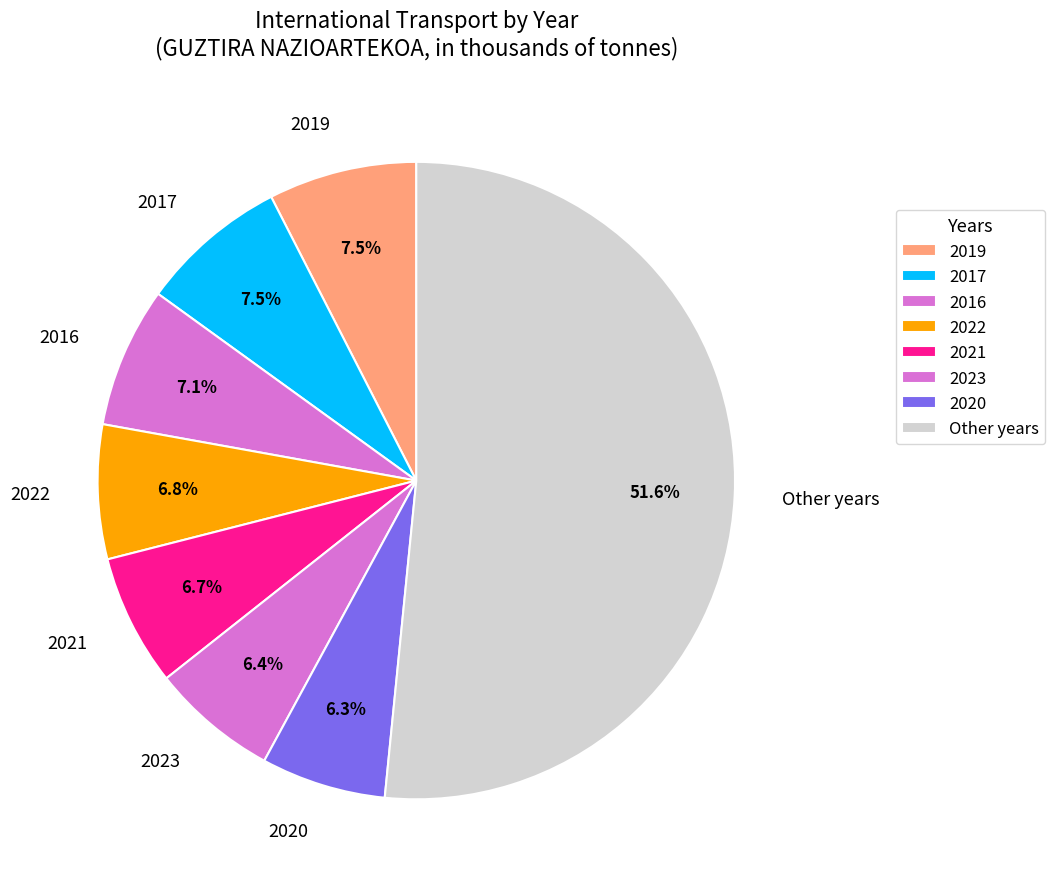

Do 2021 and 2022 together represent more than half of the pie?

No